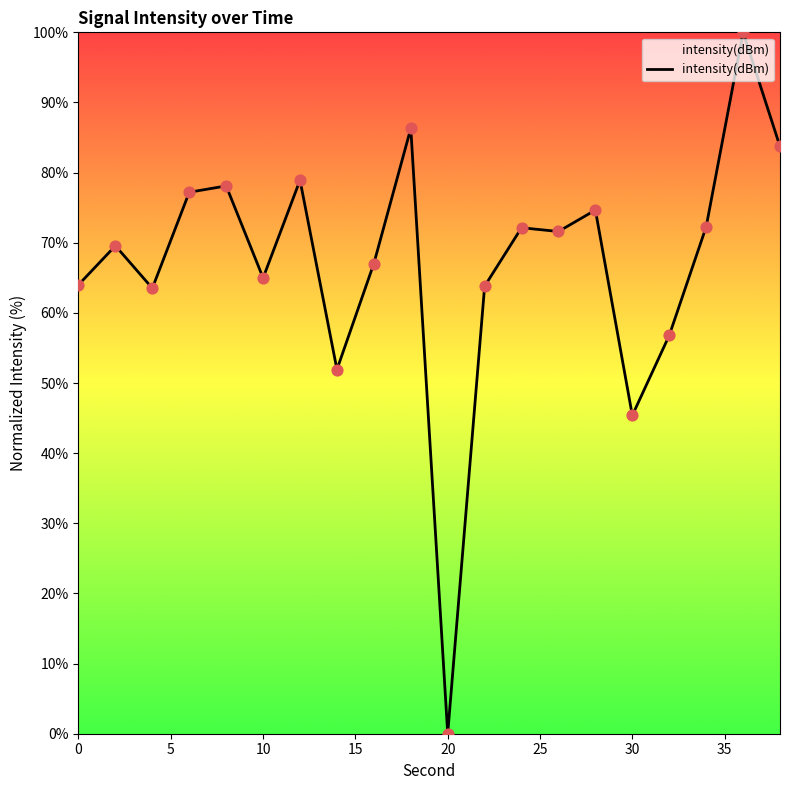

What is the maximum value shown in the chart?

100.0